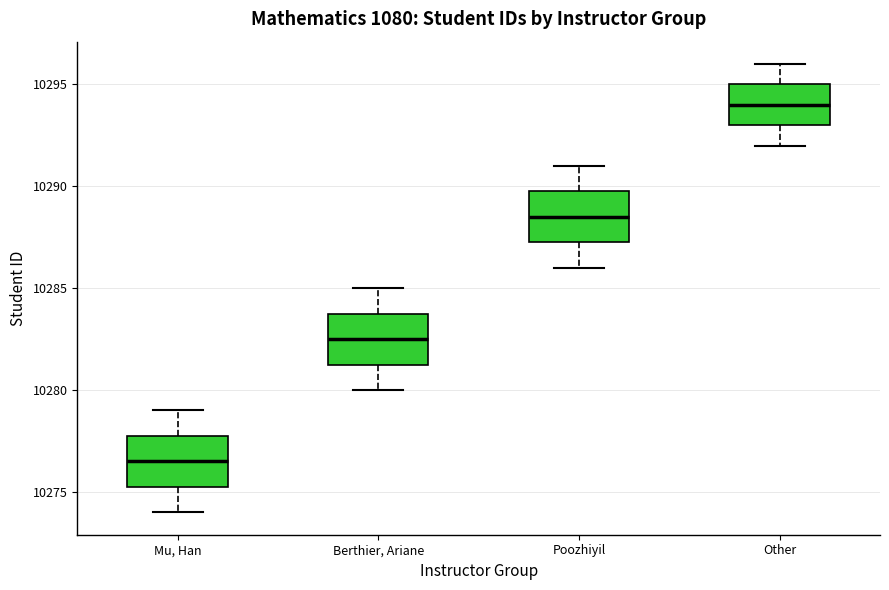

Reading left to right, read every box against the y-axis: the position of its median line, the range the box covers, and the ends of its whiskers. The values are not printed on the chart, so give them approximately, as read against the axis.

Mu, Han: median 10276.5, box 10275.5 to 10278.0, whiskers 10274.0 to 10279.0
Berthier, Ariane: median 10282.5, box 10281.5 to 10284.0, whiskers 10280.0 to 10285.0
Poozhiyil: median 10288.5, box 10287.5 to 10290.0, whiskers 10286.0 to 10291.0
Other: median 10294.0, box 10293.0 to 10295.0, whiskers 10292.0 to 10296.0